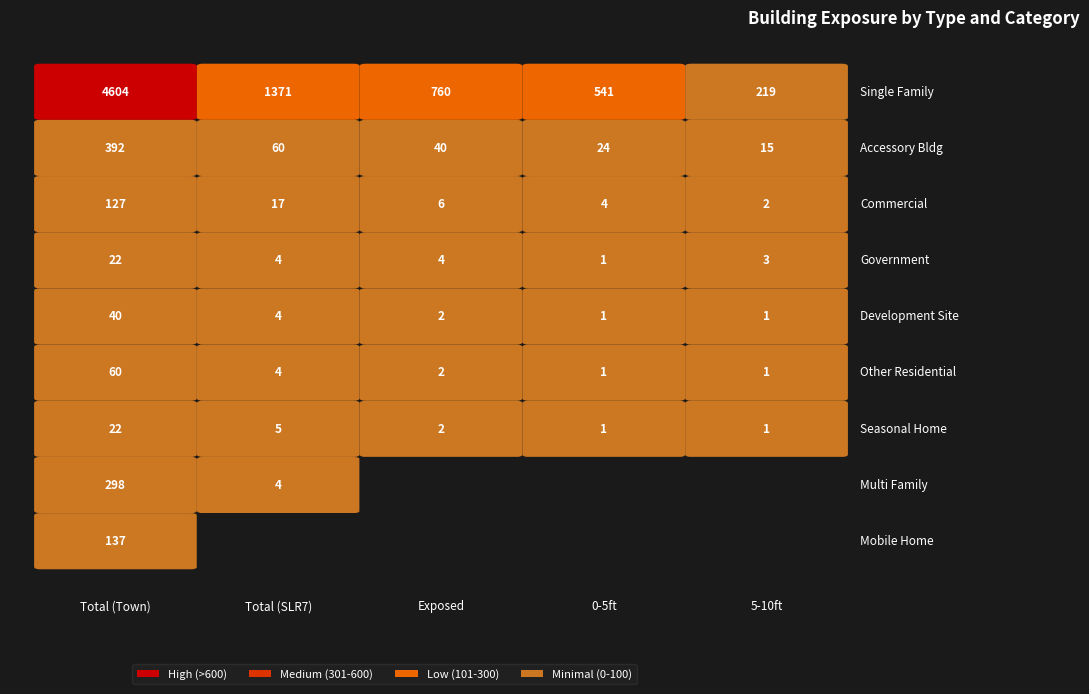

Reading left to right, extract all data points from this chart.

Single Family: 0=4604	1=1371	2=760	3=541	4=219
Accessory Bldg: 0=392	1=60	2=40	3=24	4=15
Commercial: 0=127	1=17	2=6	3=4	4=2
Government: 0=22	1=4	2=4	3=1	4=3
Development Site: 0=40	1=4	2=2	3=1	4=1
Other Residential: 0=60	1=4	2=2	3=1	4=1
Seasonal Home: 0=22	1=5	2=2	3=1	4=1
Multi Family: 0=298	1=4	2=0	3=0	4=0
Mobile Home: 0=137	1=0	2=0	3=0	4=0